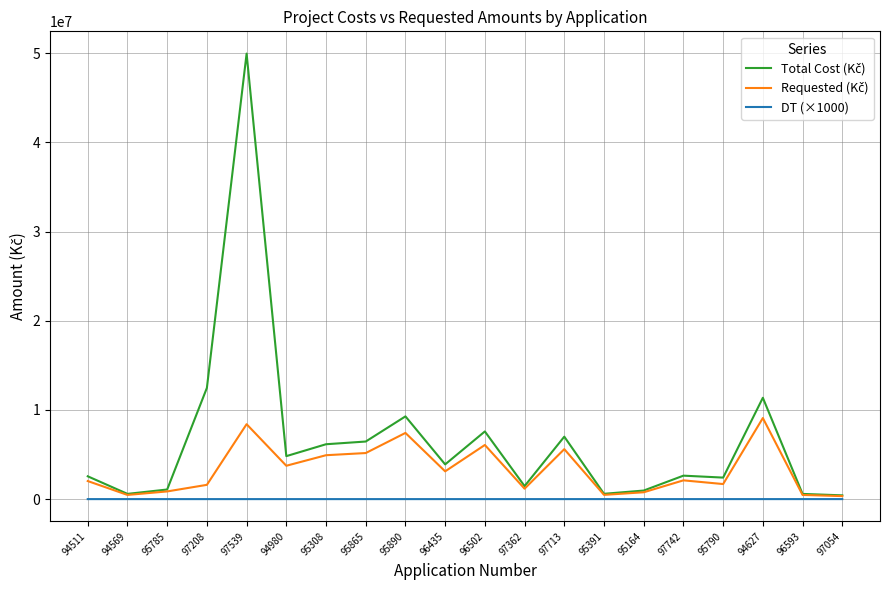

What is the greatest value displayed?

49945171